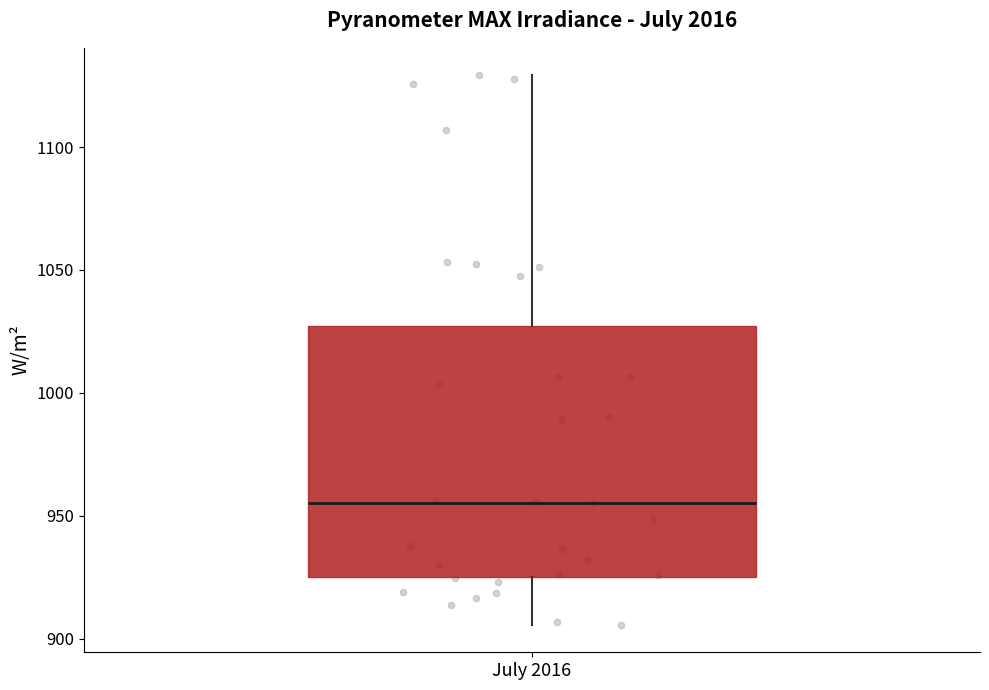

Read this box plot against the y-axis: the position of the median line, the range covered by the box, and the ends of both whiskers. The values are not printed on the chart, so give them approximately, as read against the axis.

median 955, box 925 to 1025, whiskers 905 to 1130